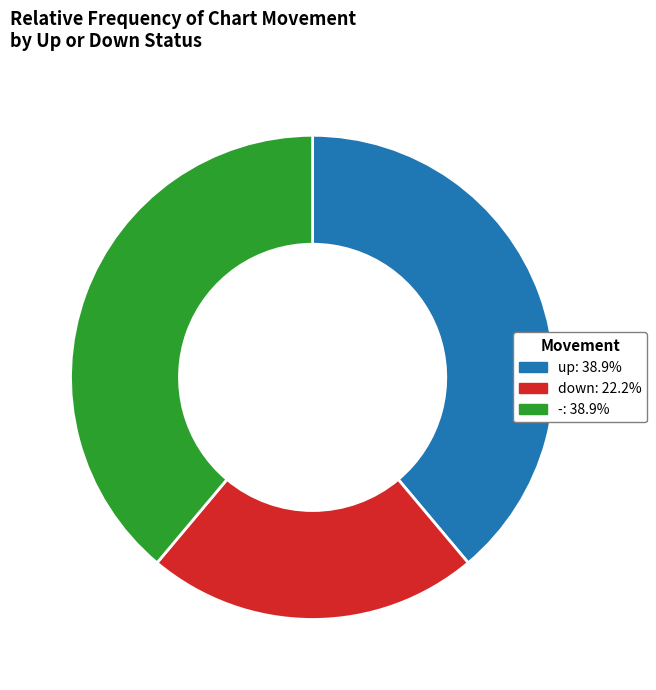

Do up and down together represent more than half of the pie?

Yes